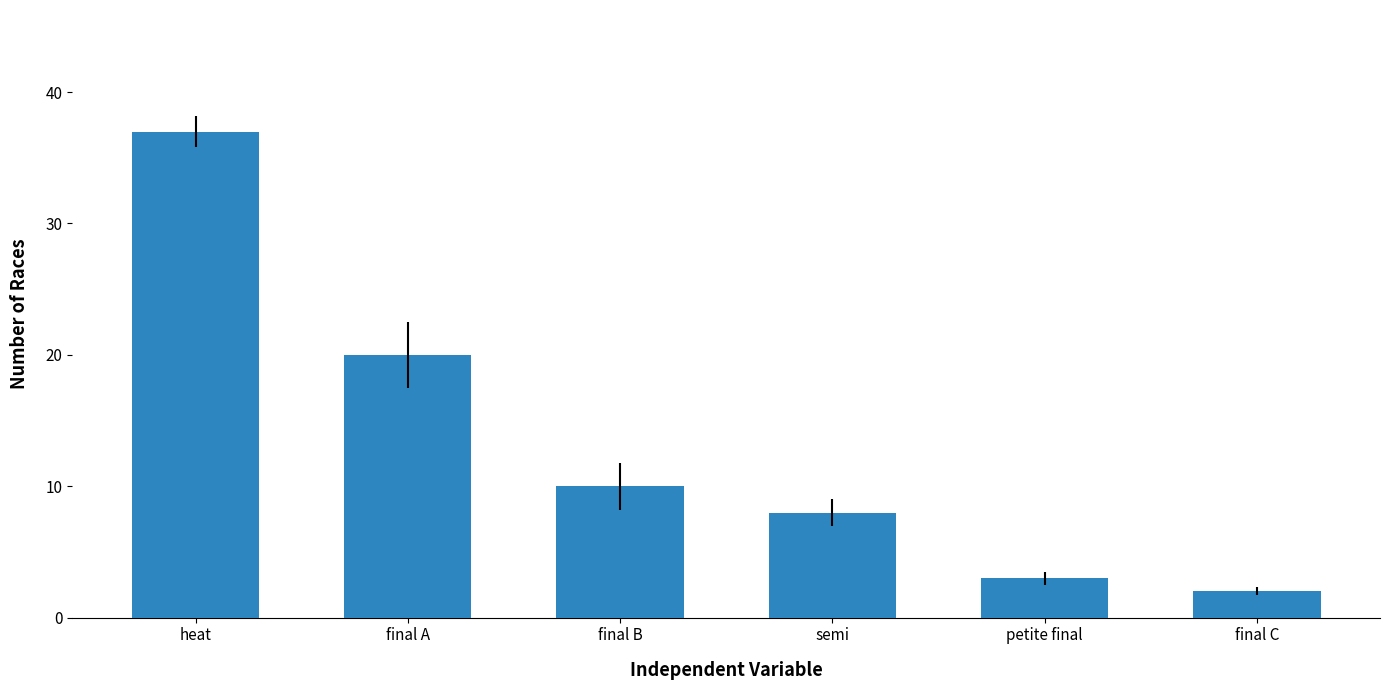

What is the label of the 1st bar from the left?

heat